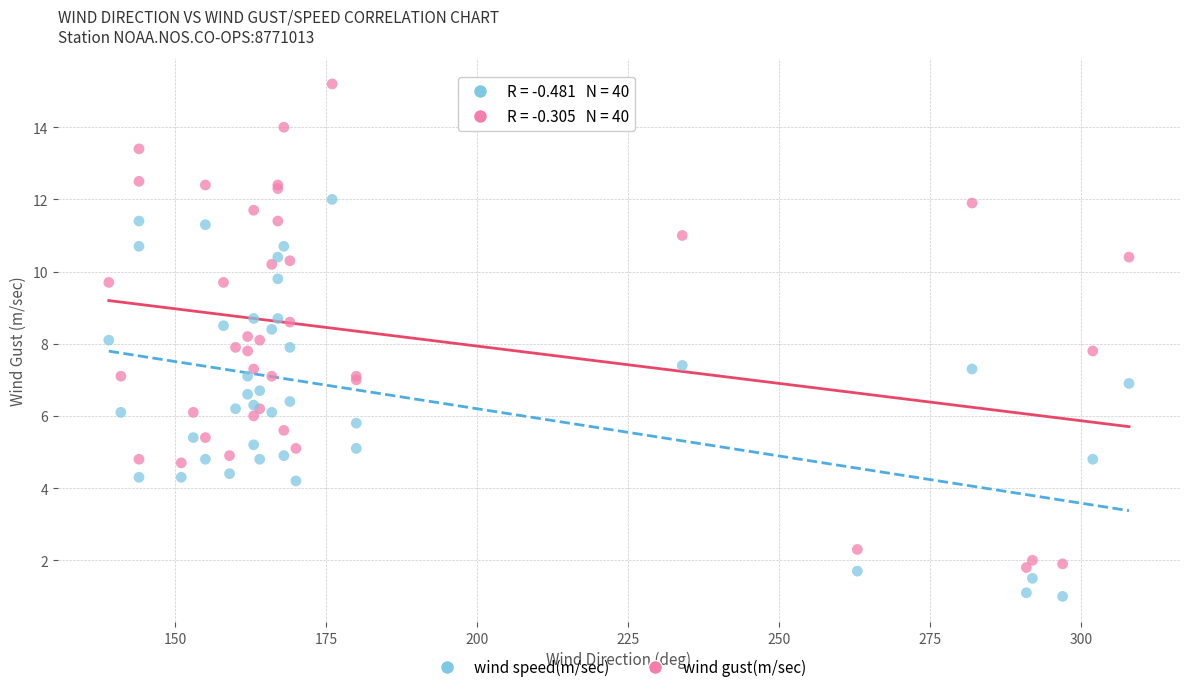

Which series has the largest Y range (max minus min)?

wind gust(m/sec)